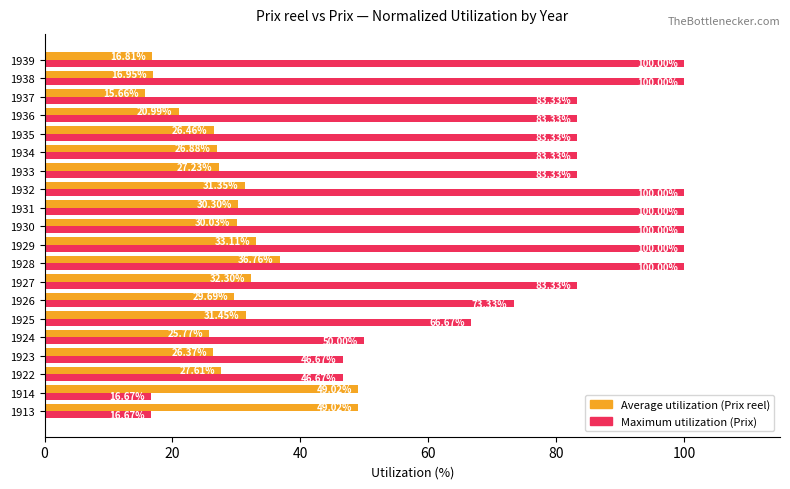

What is the total value across all series at 1934?

110.2